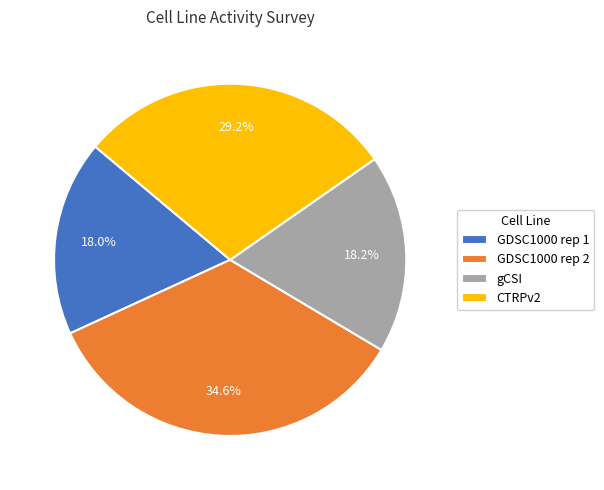

How many slices are in this pie chart?

4